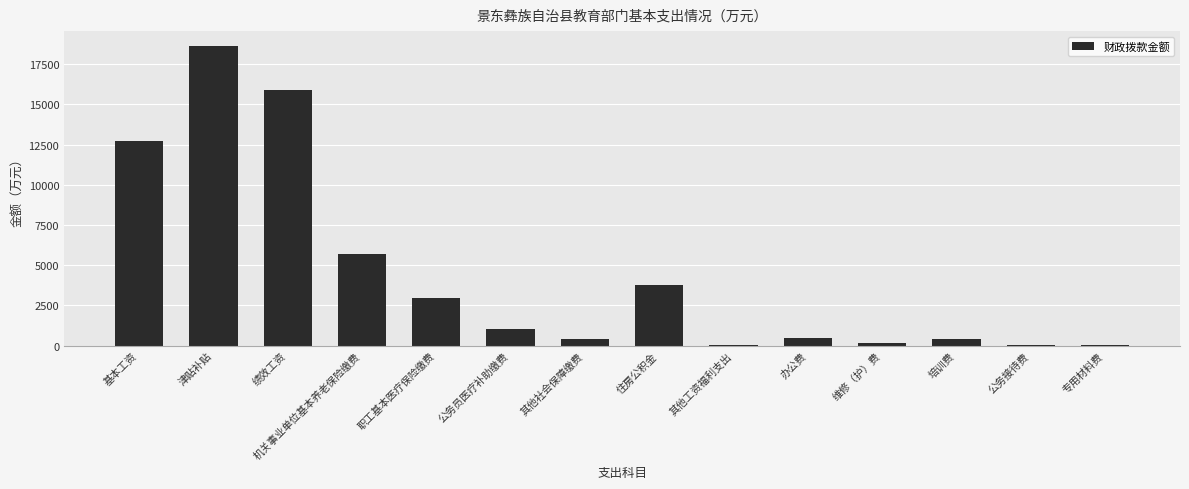

Is it true that the value at 办公费 is 490.1?

True